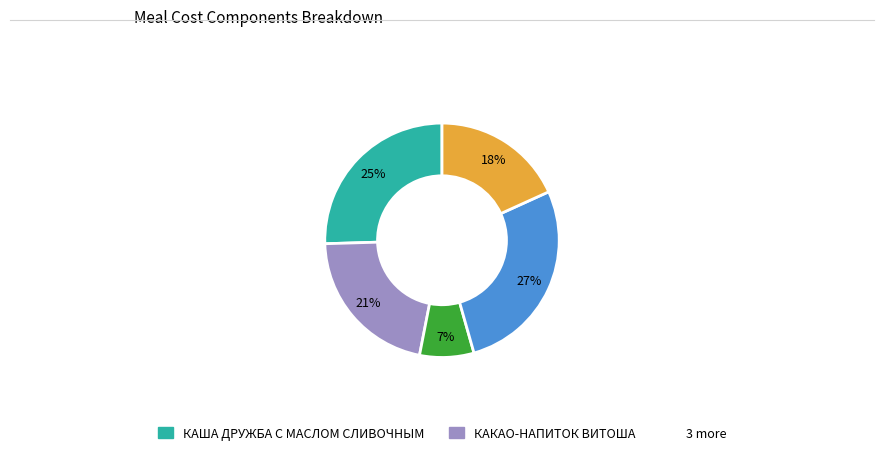

Is there a majority slice in this chart?

No